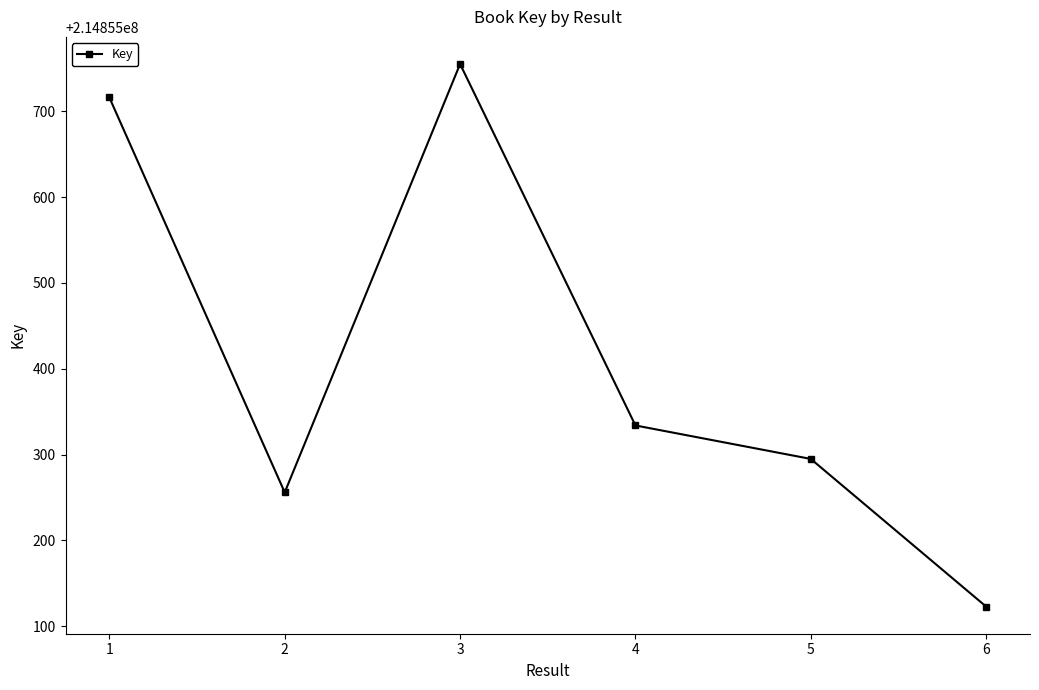

True or false: there are more than 2 points higher than both neighbors.

False